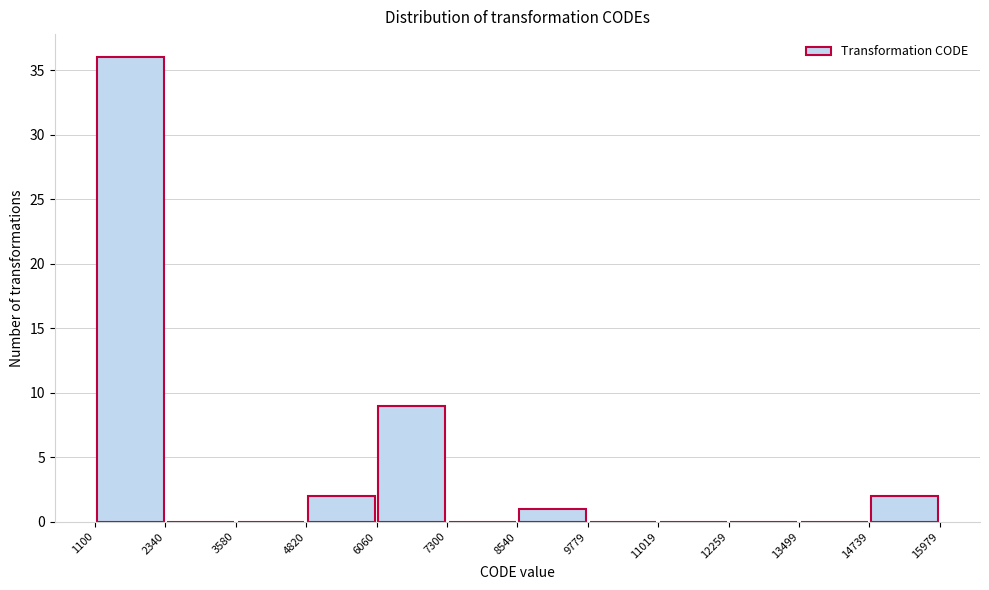

Which range on the x-axis has the tallest bar?

1100 to 2340